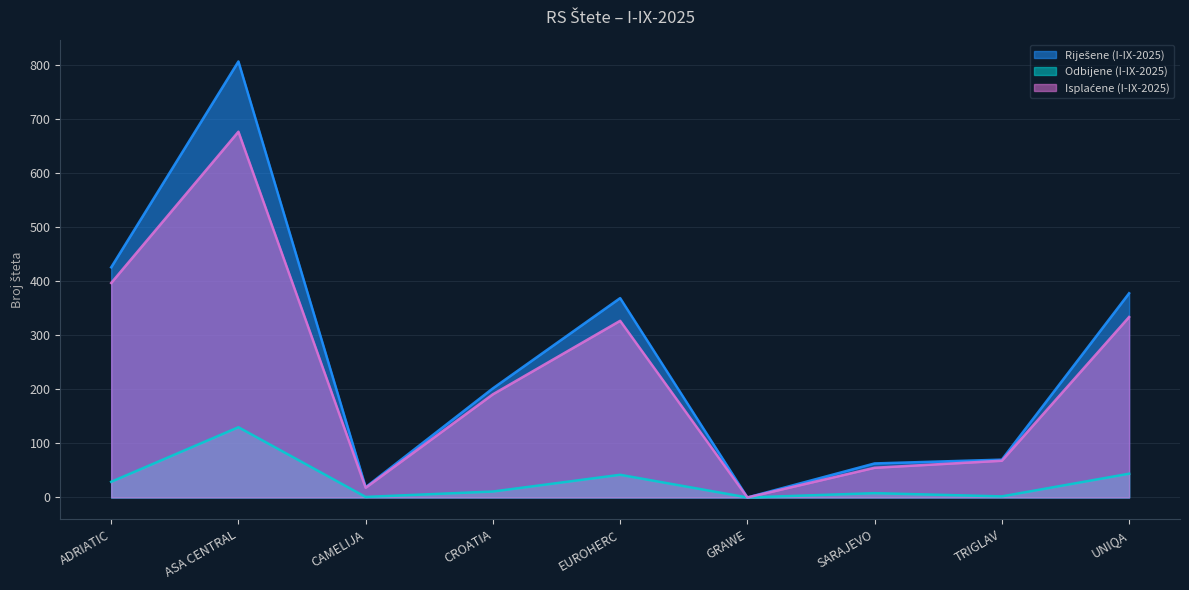

What position from the left is ADRIATIC?

1